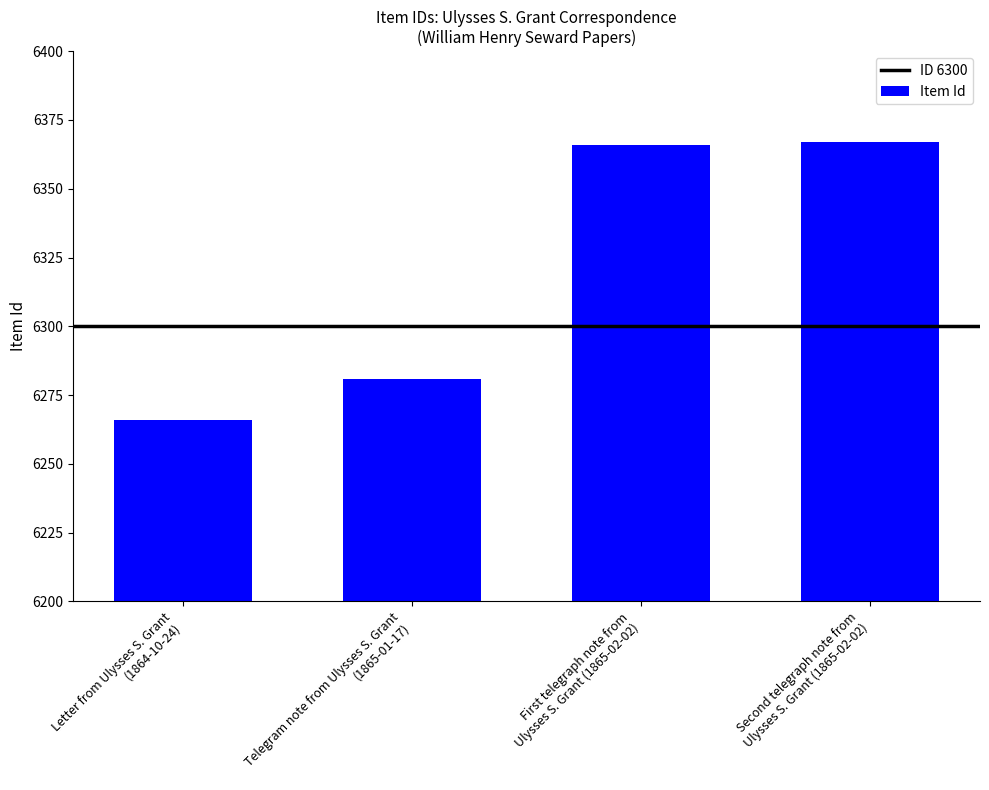

The value at First telegraph note from
Ulysses S. Grant (1865-02-02) is 3017. True or false?

False